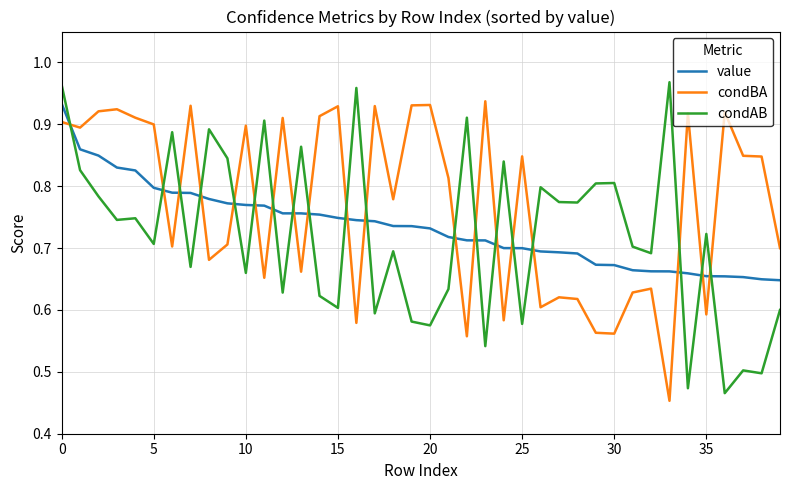

Which series has the largest total across all categories?

condBA